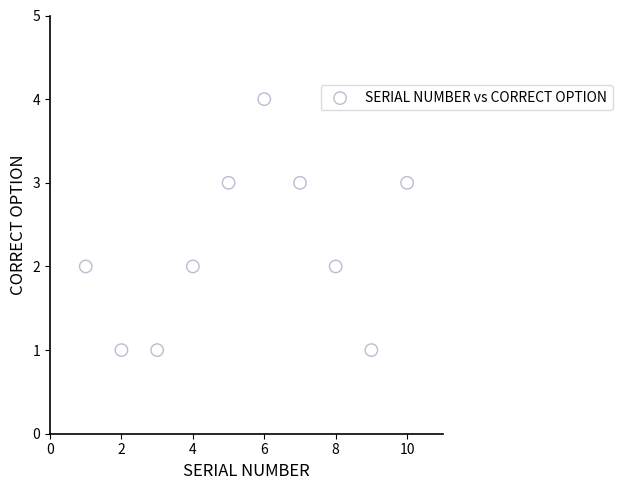

What is the range of Y values (max minus min)?

3